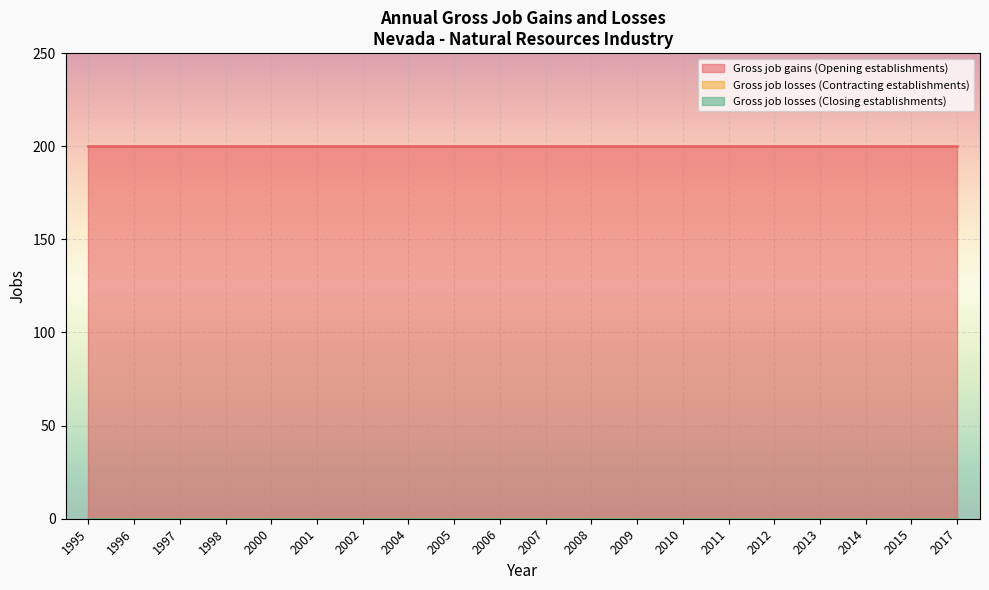

What are all the series names shown in the legend?

Gross job gains (Opening establishments), Gross job losses (Contracting establishments), Gross job losses (Closing establishments)